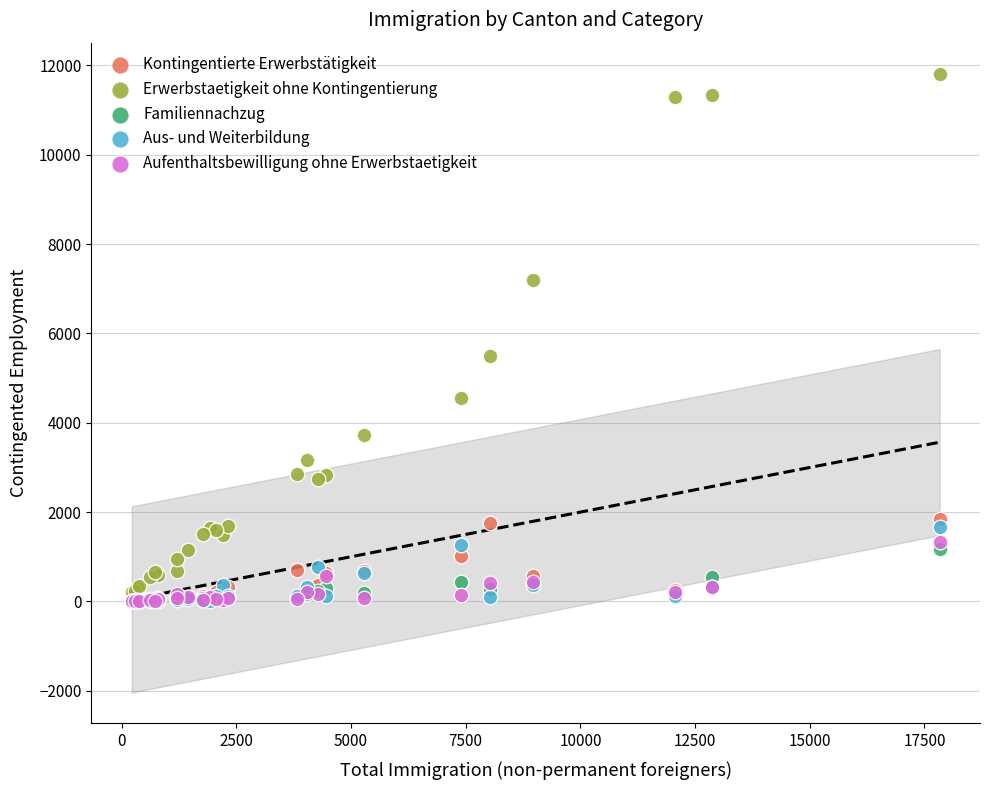

Across all series, what Y value is closest to 5908?

5485